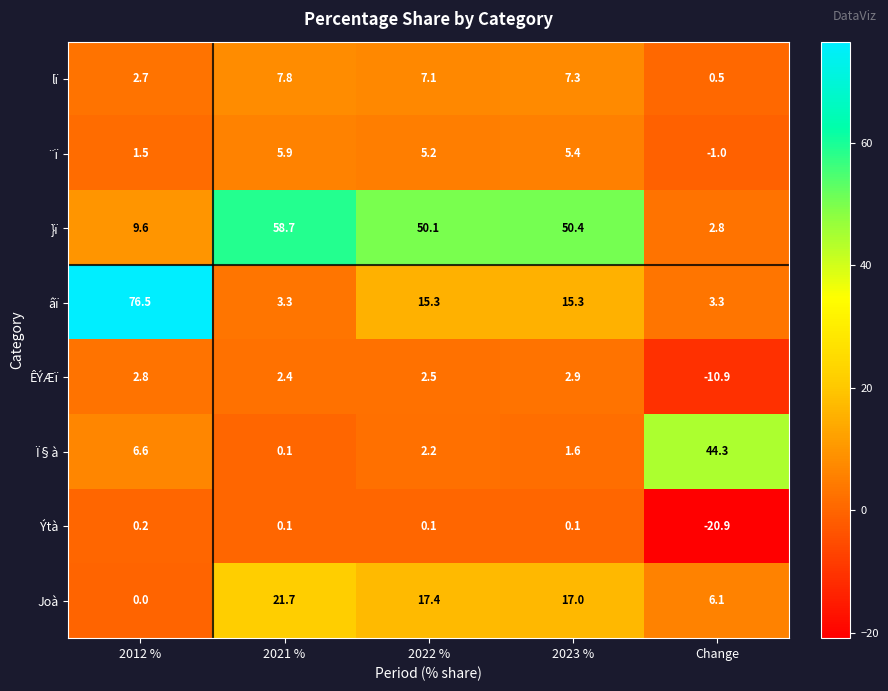

What is the difference between the maximum and minimum values in the Ï§à series?

44.2